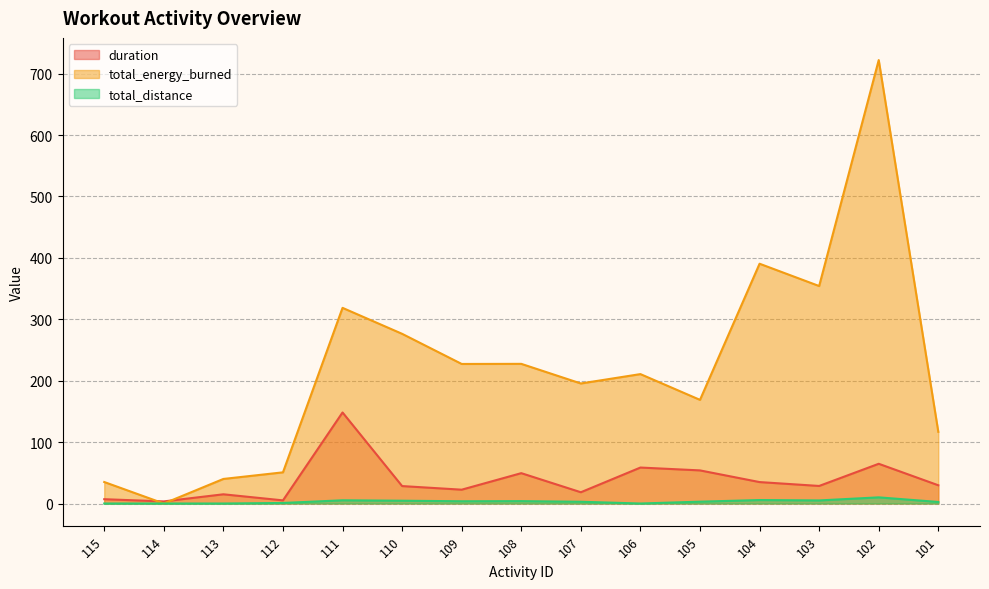

Reading left to right, what are all the values shown in this chart?

duration: 115=7.0	114=3.4	113=15.0	112=5.1	111=148.3	110=28.4	109=22.5	108=49.4	107=18.3	106=58.6	105=53.9	104=34.9	103=28.6	102=64.7	101=29.7
total_energy_burned: 115=35.0	114=0.0	113=40.0	112=50.8	111=318.6	110=276.3	109=227.3	108=227.4	107=195.5	106=210.7	105=168.8	104=390.5	103=354.2	102=722.1	101=116.7
total_distance: 115=0.0	114=0.0	113=0.0	112=0.9	111=5.2	110=4.6	109=3.7	108=3.9	107=2.9	106=0.0	105=3.0	104=5.7	103=5.0	102=10.0	101=2.5